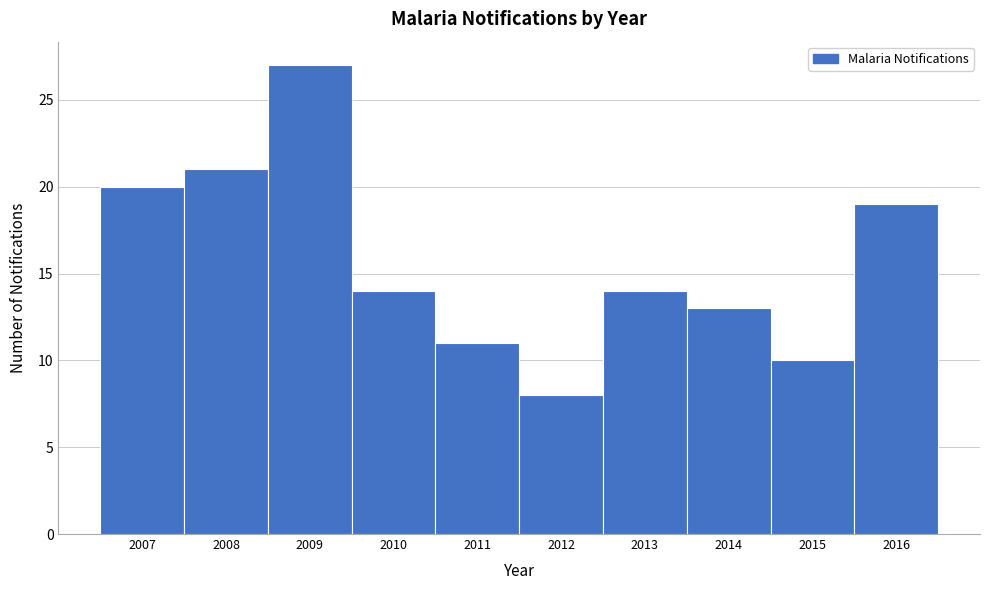

What is the height of the bar covering 2014.5 to 2015.5 on the x-axis? The values are not printed on the chart, so give them approximately, as read against the axis.

10